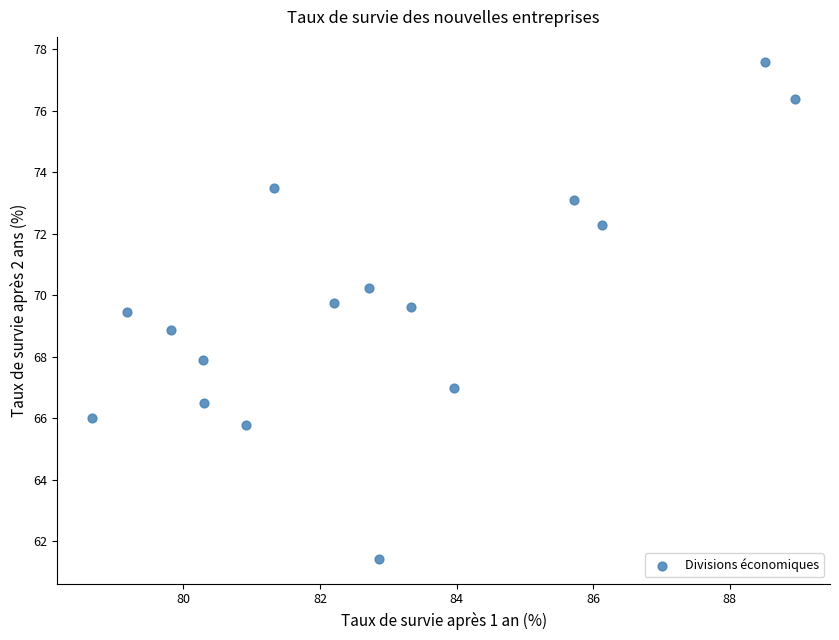

What is the range of X values (max minus min)?

10.3